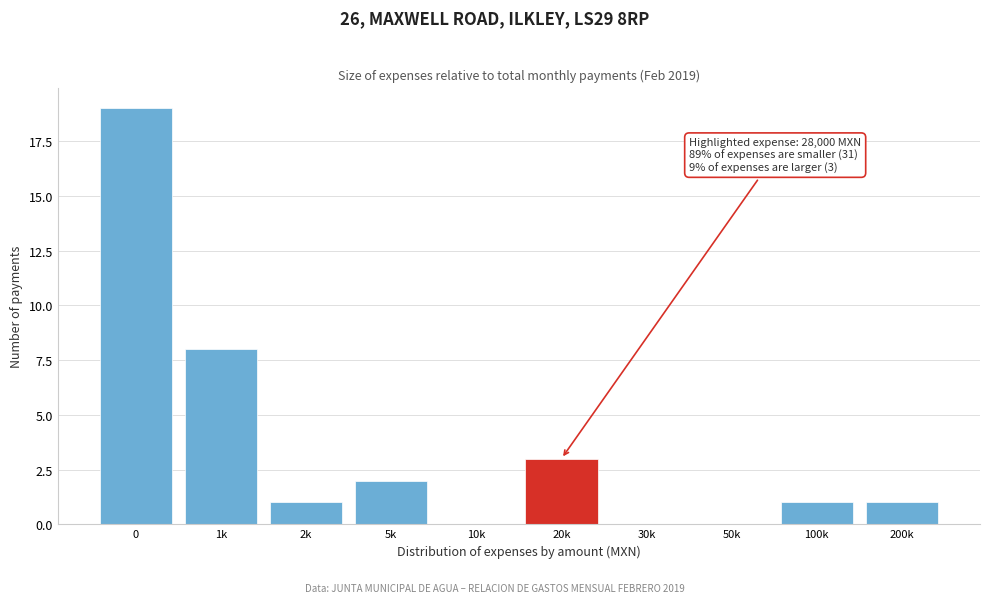

Reading left to right, list all the values displayed in this chart.

0=19	1k=8	2k=1	5k=2	10k=0	20k=3	30k=0	50k=0	100k=1	200k=1